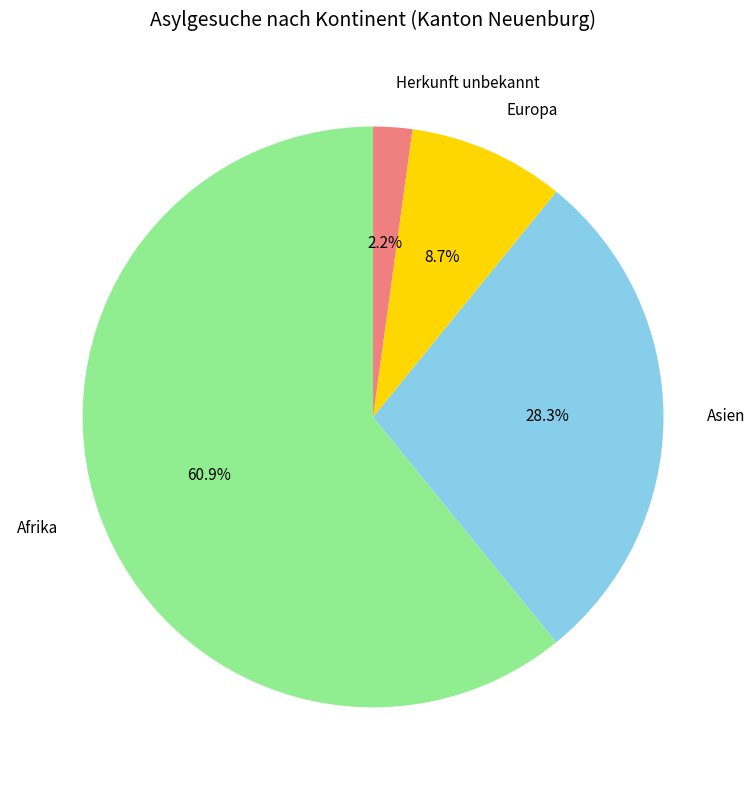

Does Afrika account for over 50% of the chart?

Yes